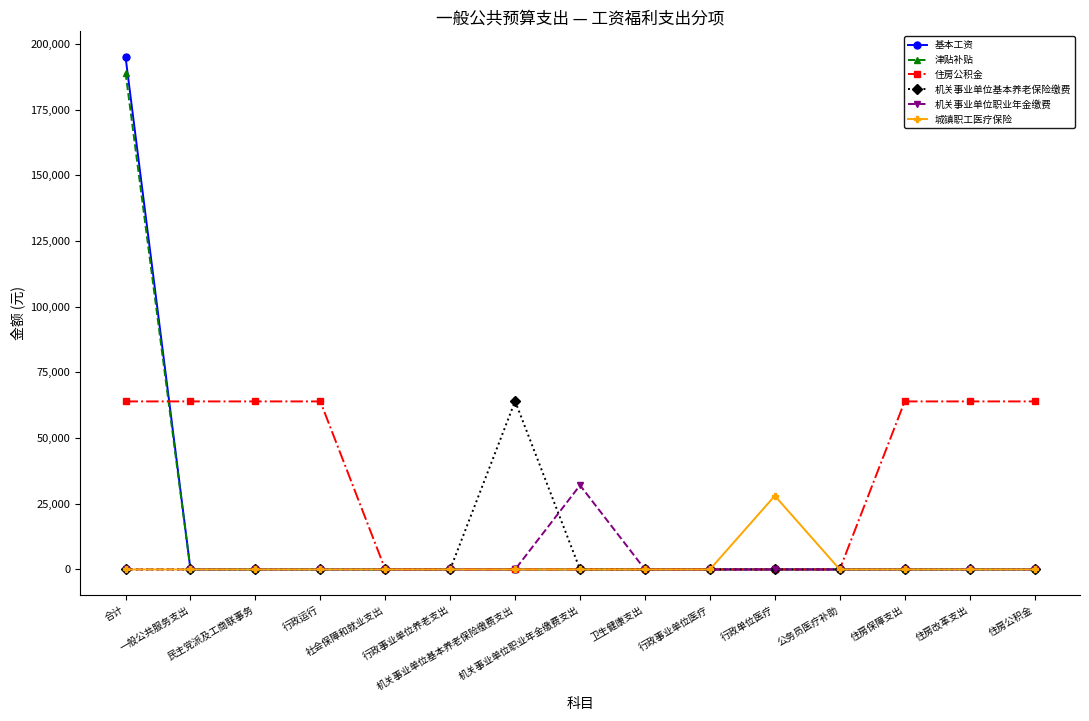

What is the sum of all 住房公积金 values?

447636